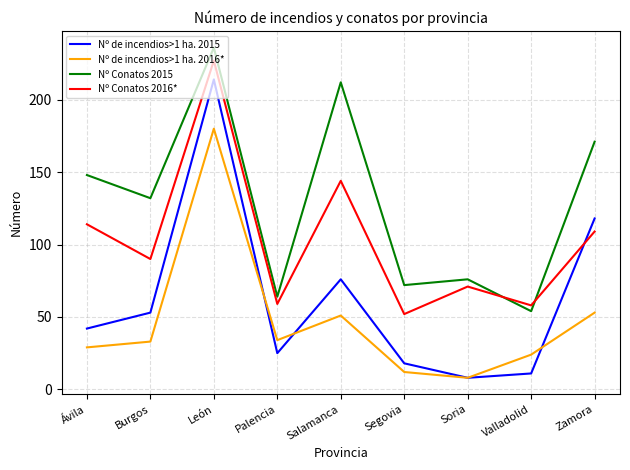

What position from the left is Valladolid?

8